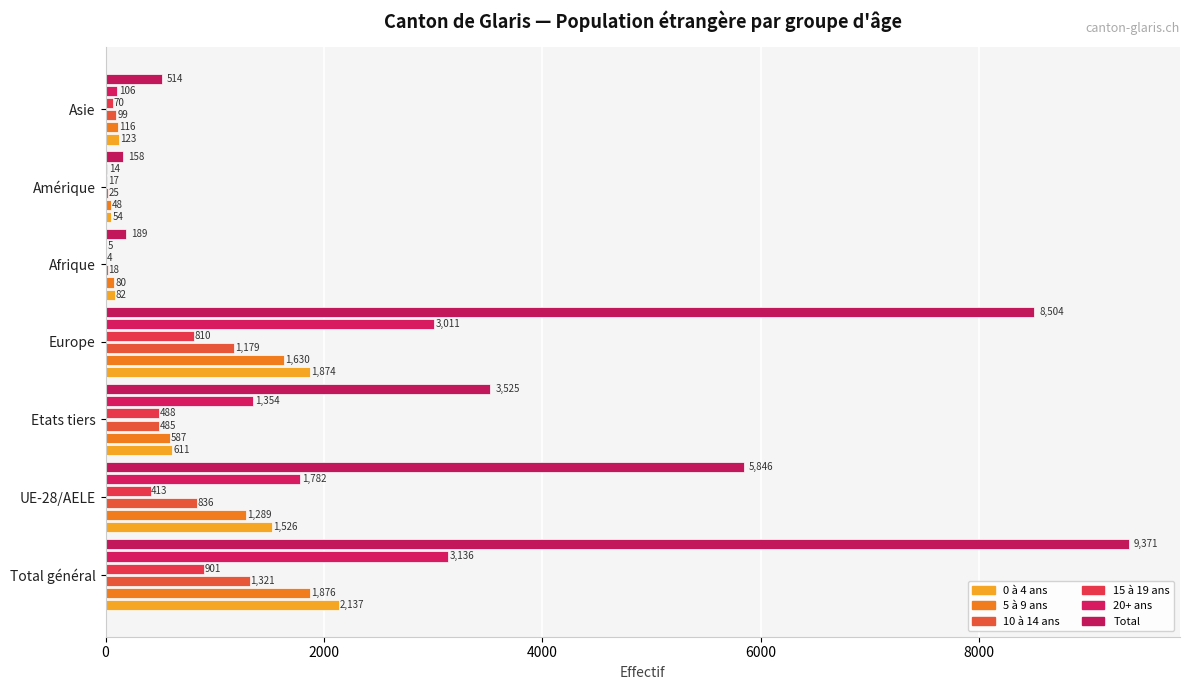

Which series has the largest total across all categories?

Total